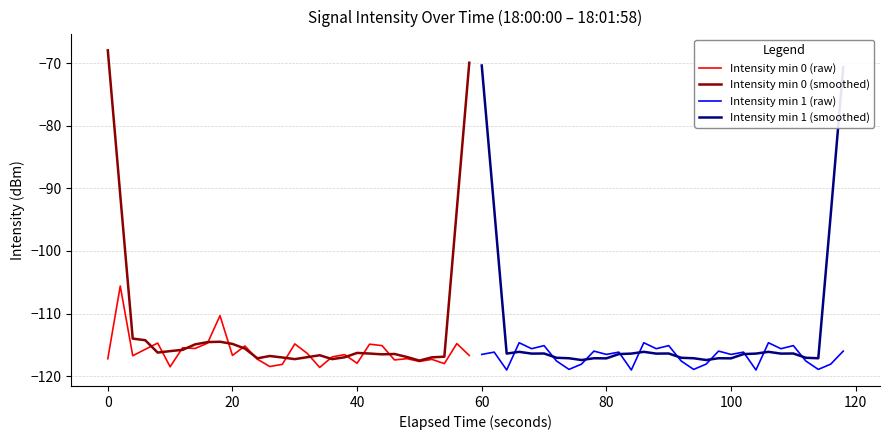

What is the sum of all Intensity min 0 (raw) values?

-3481.1